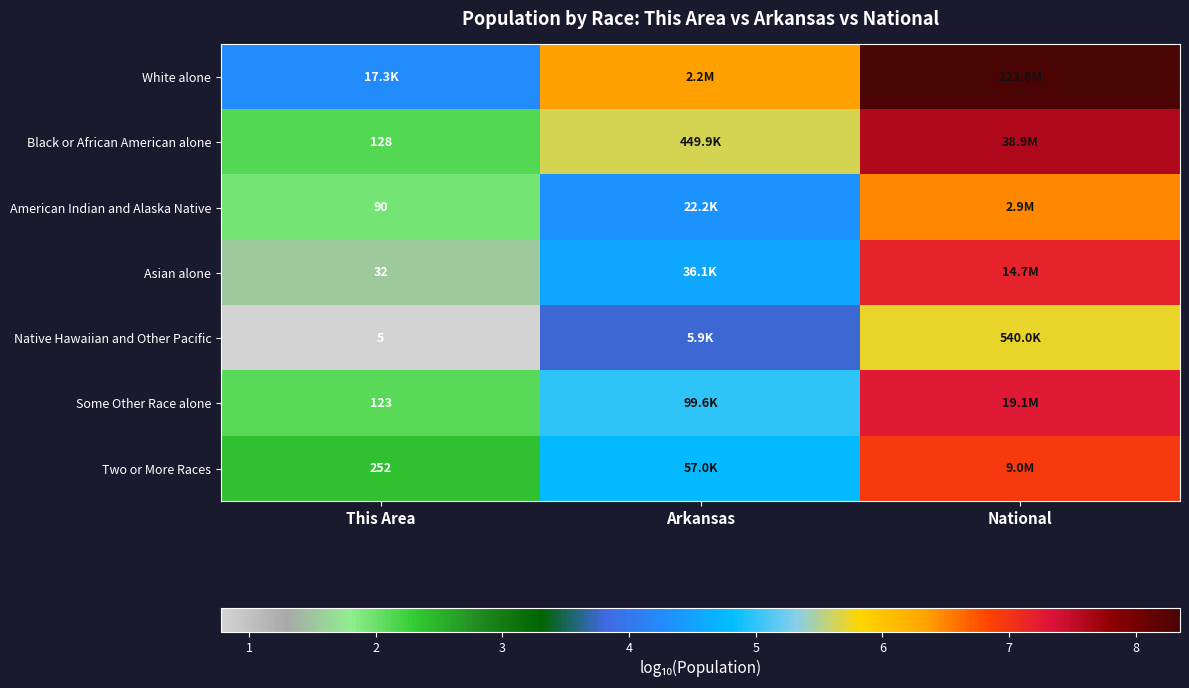

How many data points does each series have?

3